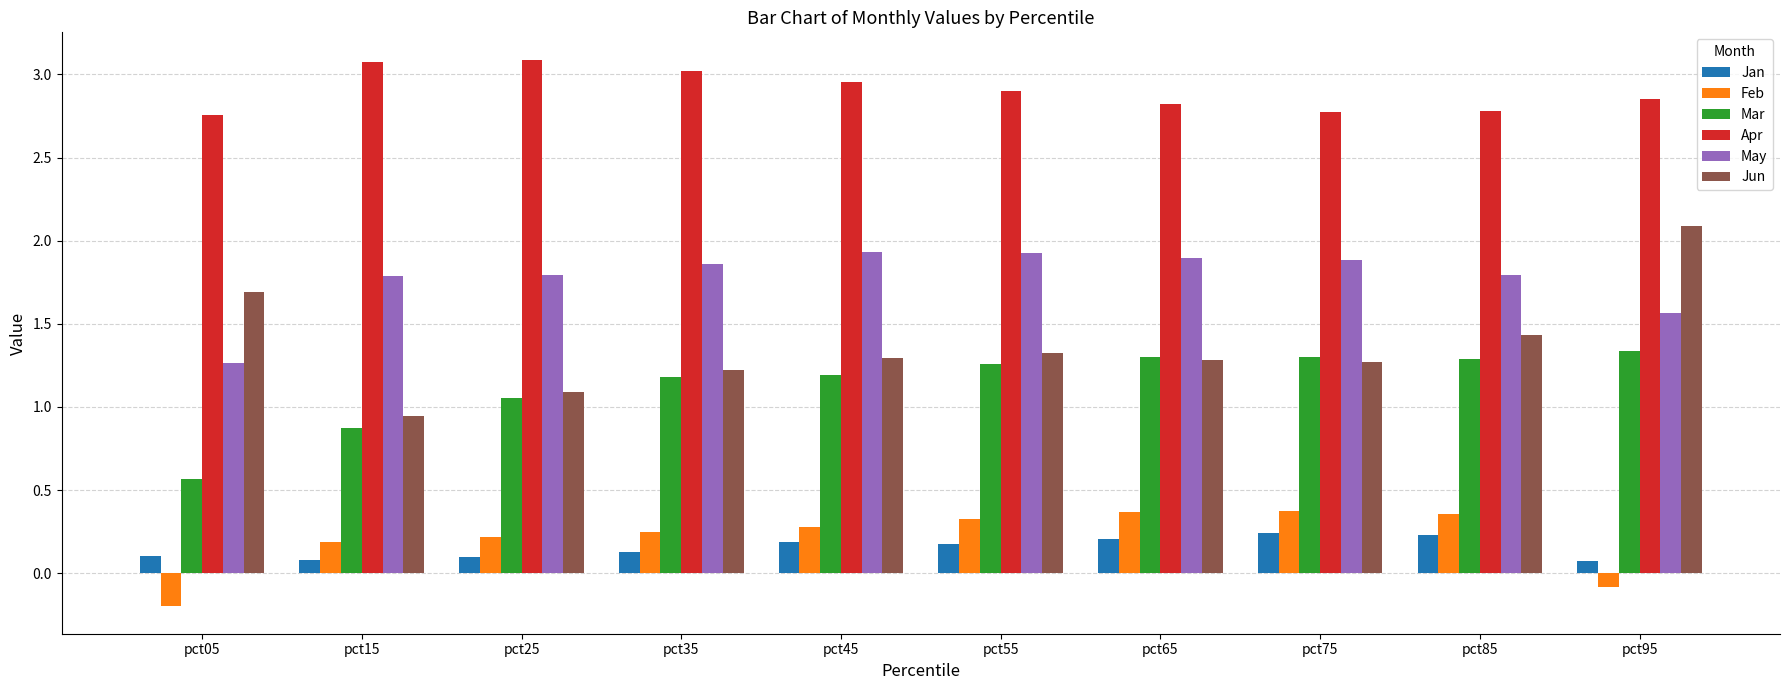

At which category does the chart reach its minimum across all series?

pct05